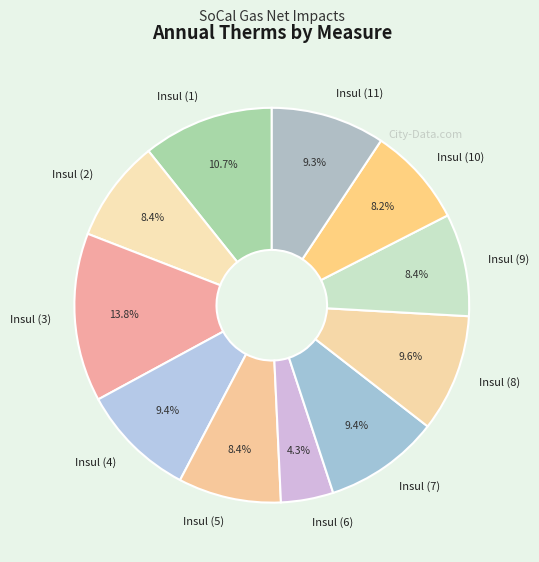

What is the smallest slice in the pie chart?

Insul (6)